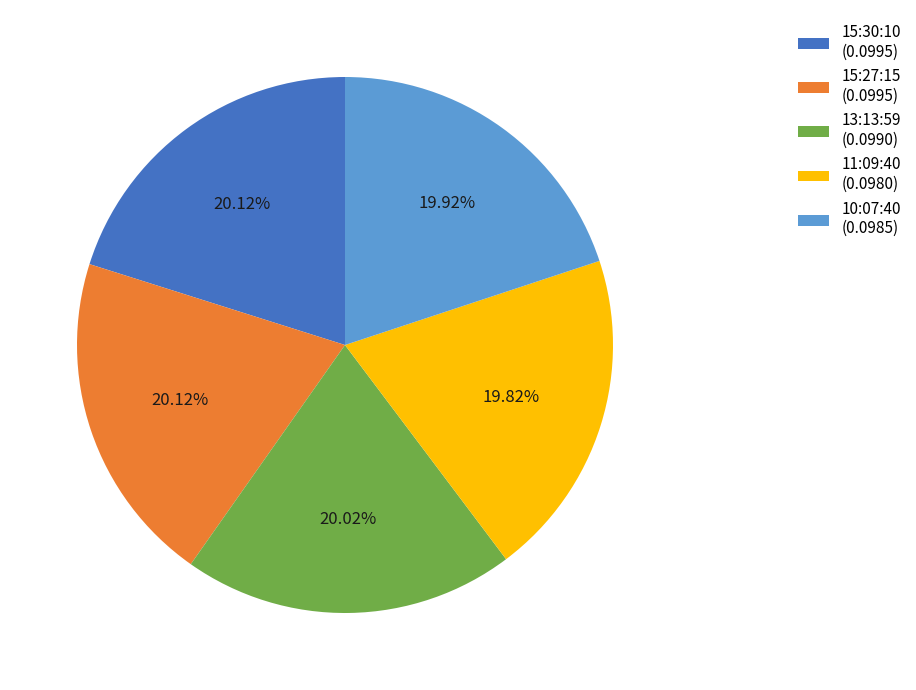

Does 13:13:59 represent more than half of the total?

No